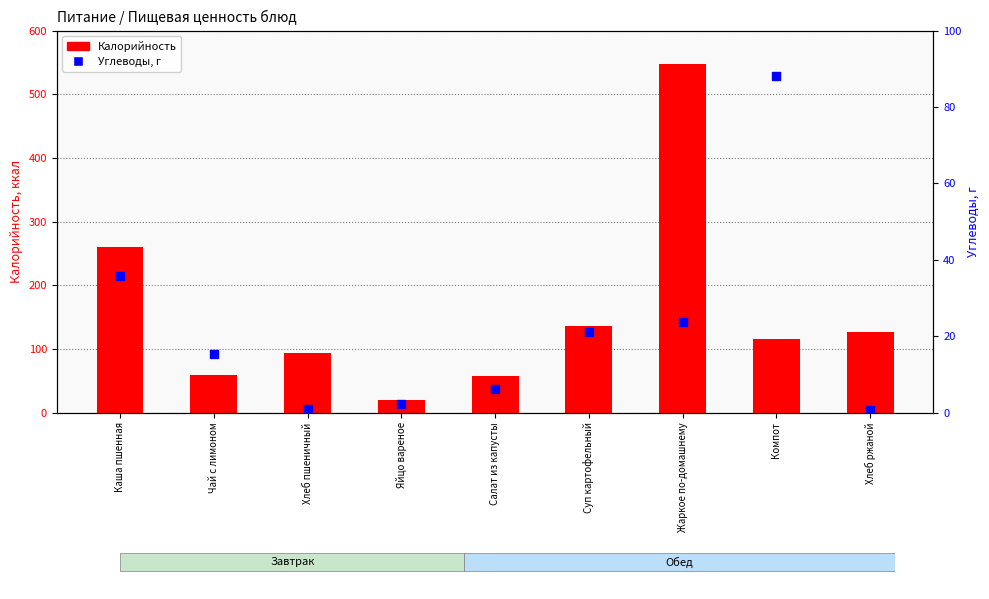

At how many categories does at least one series exceed 182?

2